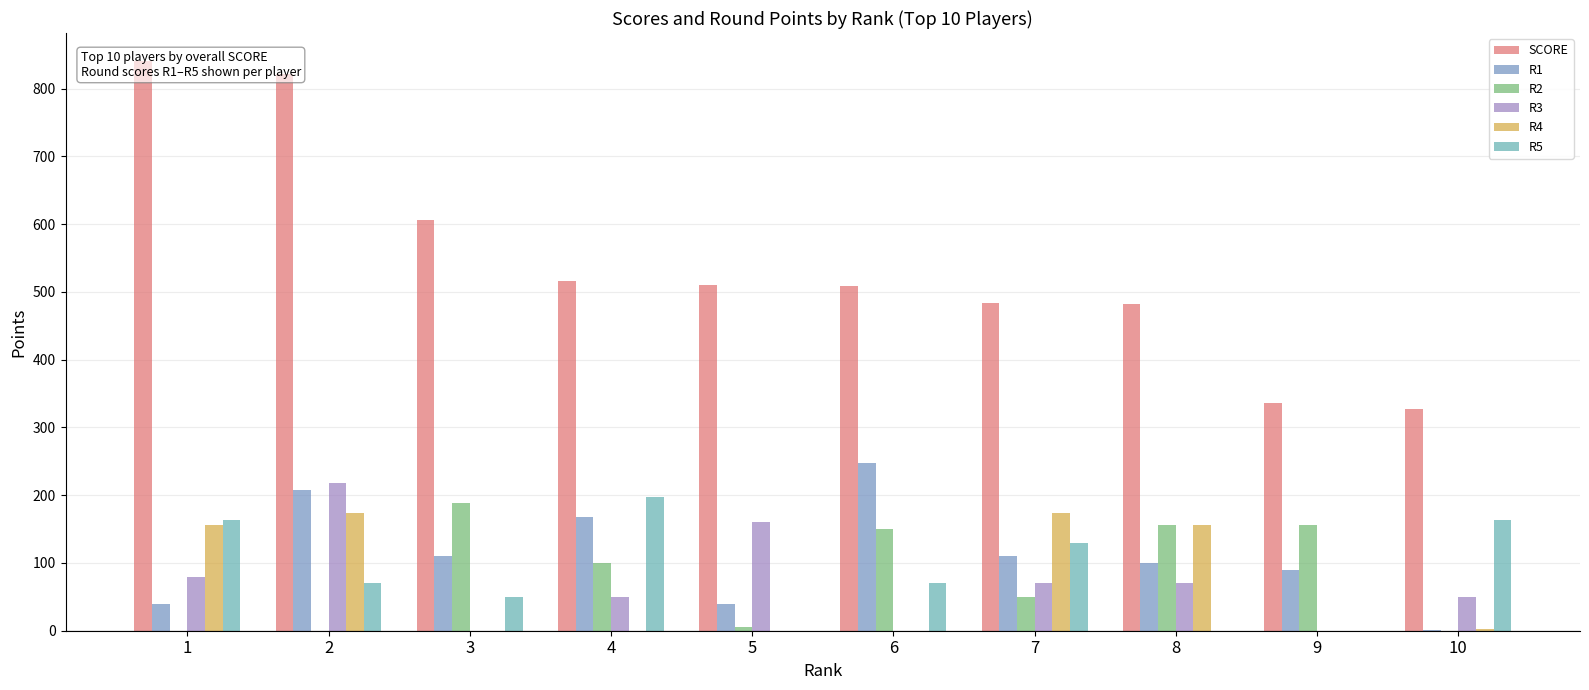

List the series in order of their peak value, highest first.

SCORE, R1, R3, R5, R2, R4